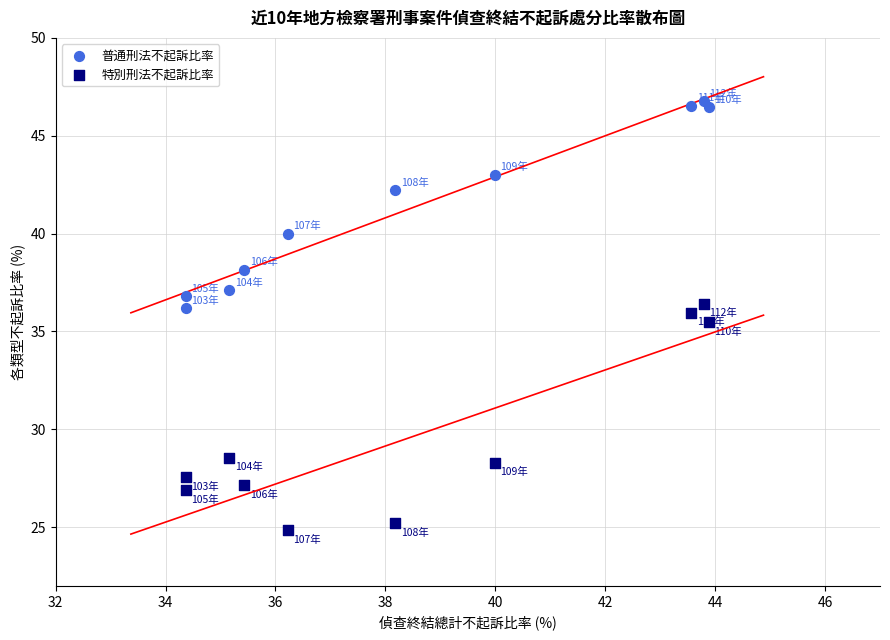

Across all data points, what is the range of X values (max minus min)?

9.5